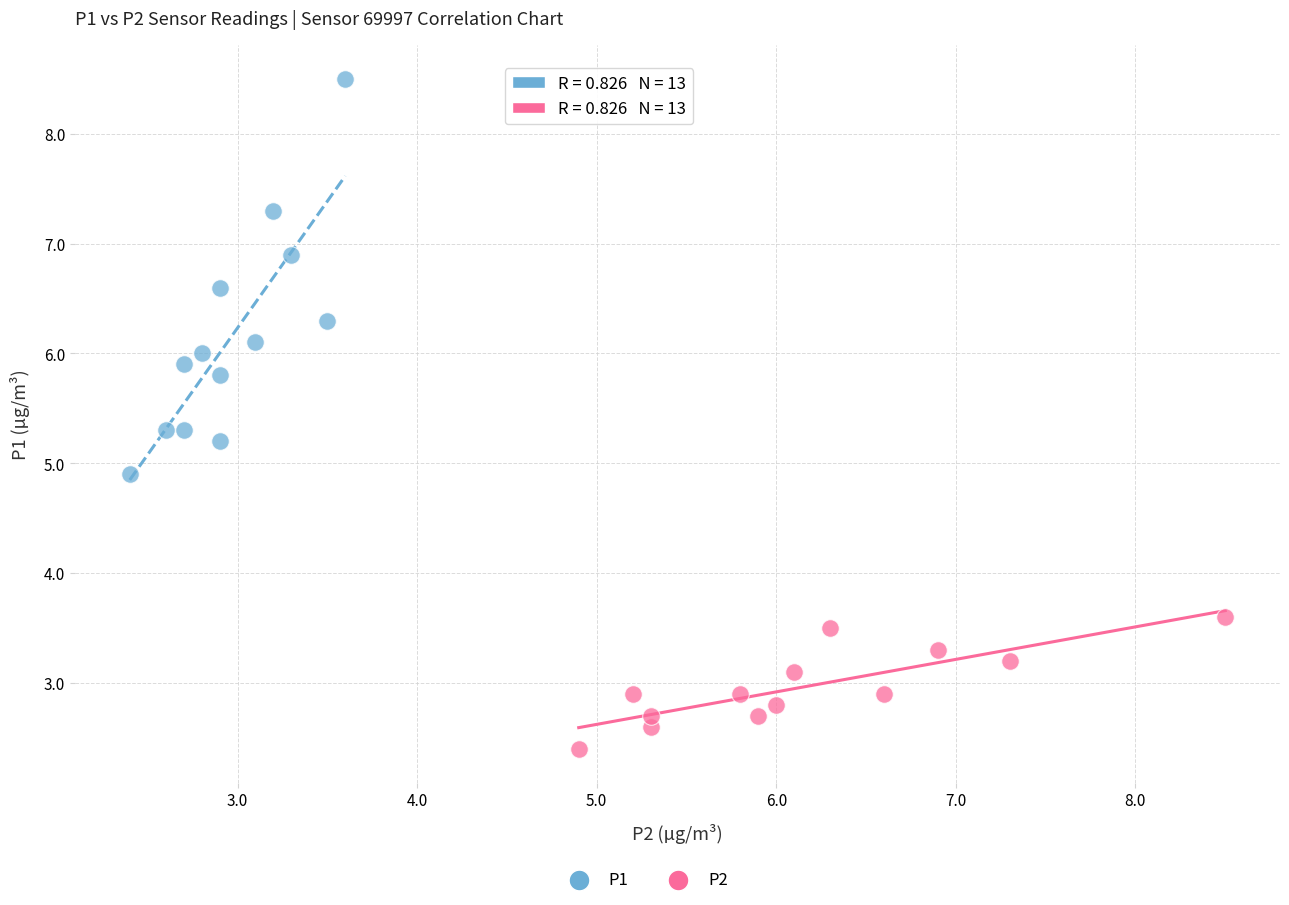

Which series reaches the maximum Y coordinate?

P1